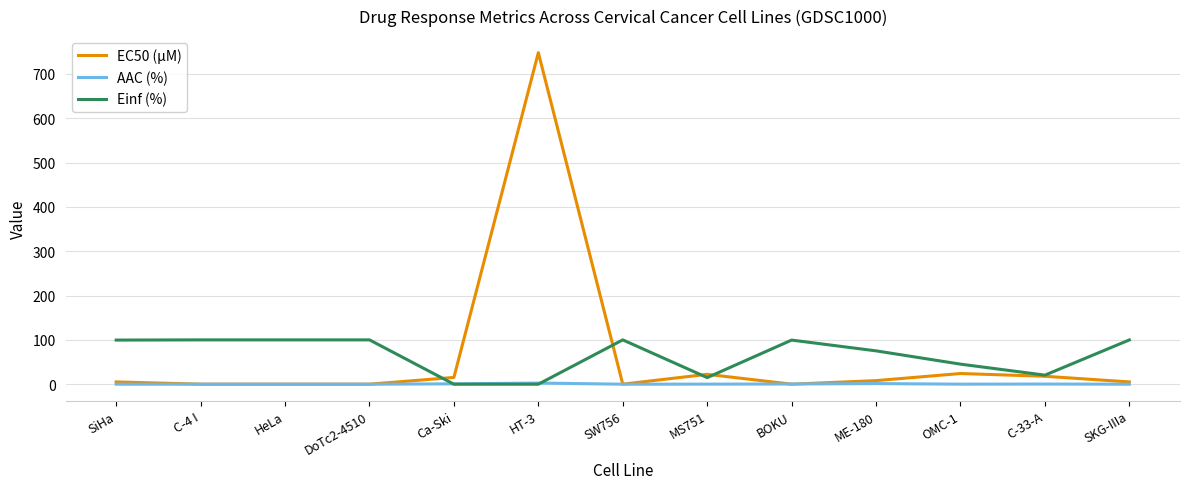

Does the chart display data point markers on the line(s)?

No